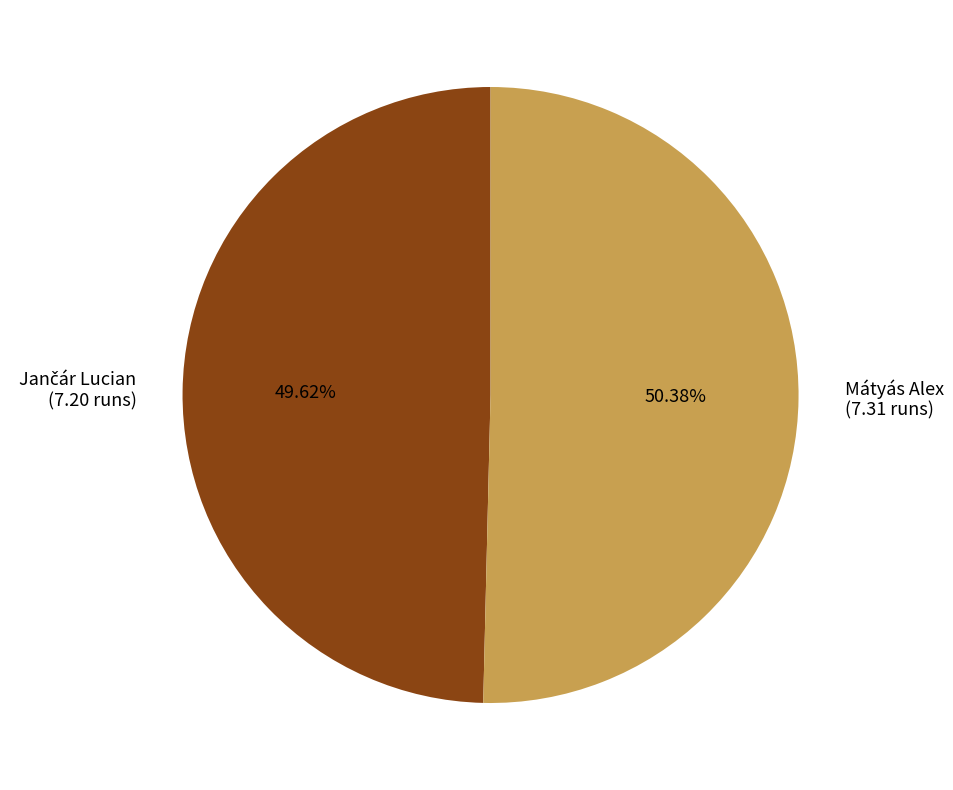

How many segments does this pie chart have?

2